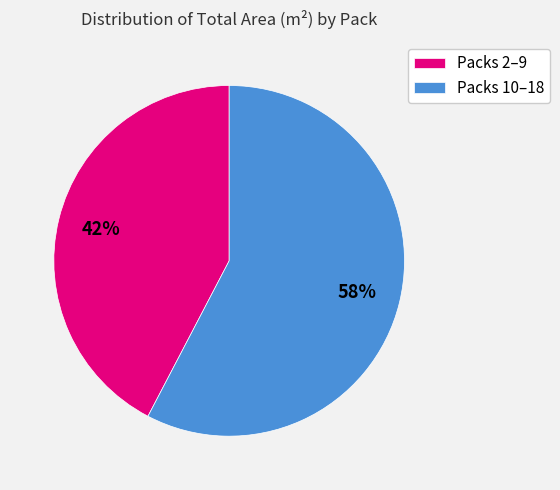

Is it true that Packs 2–9 is 30% of the pie?

False